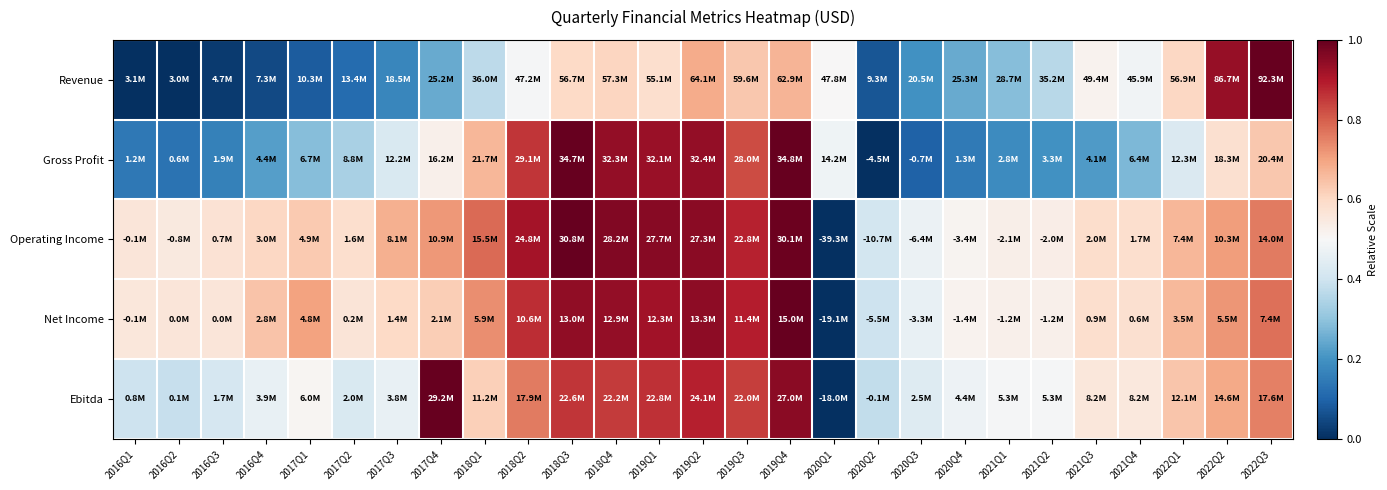

Between 2016Q4 and 2018Q3, which series saw the biggest shift?

Gross Profit